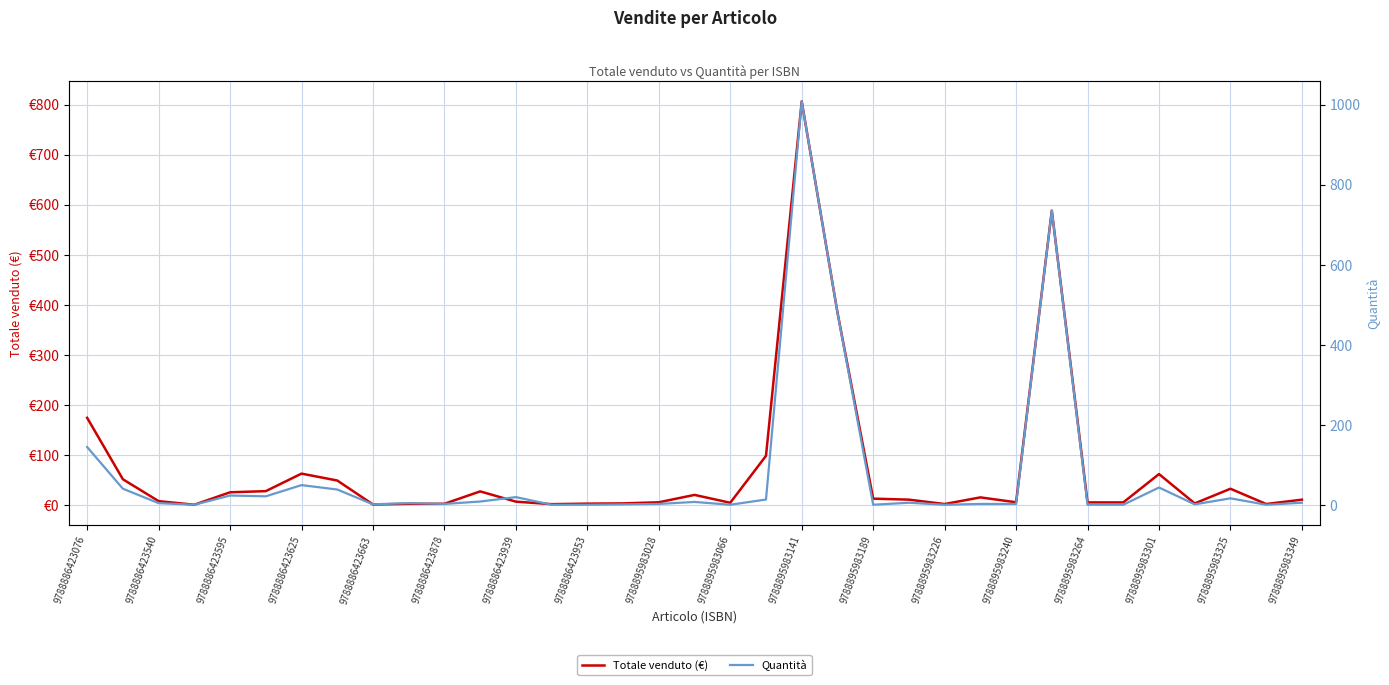

What is the average value of the Quantità series?

77.3